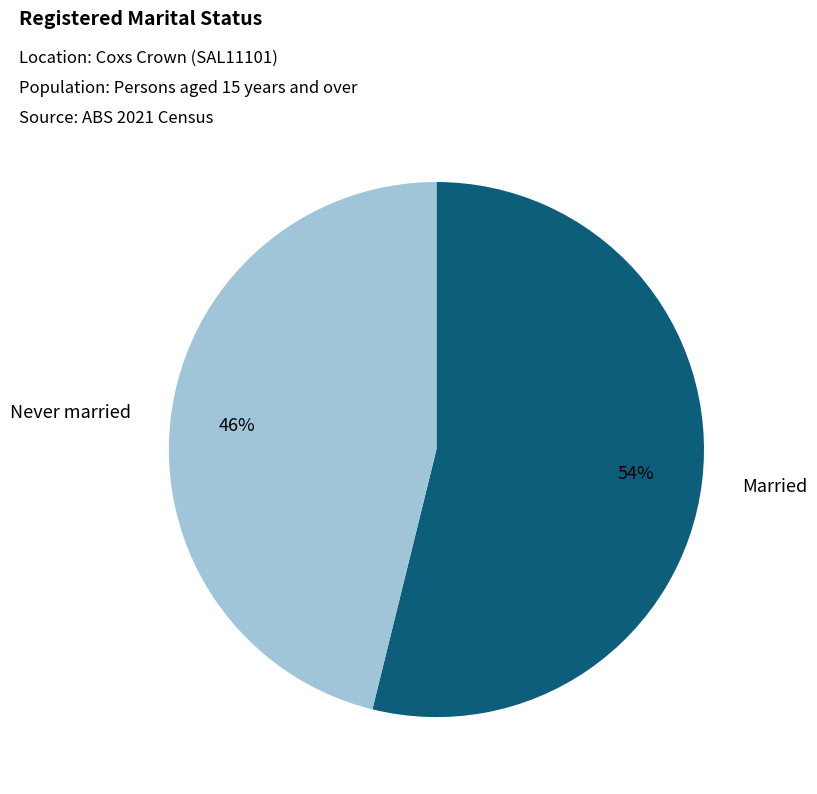

To the nearest percent, what percentage of the pie is Never married?

46%